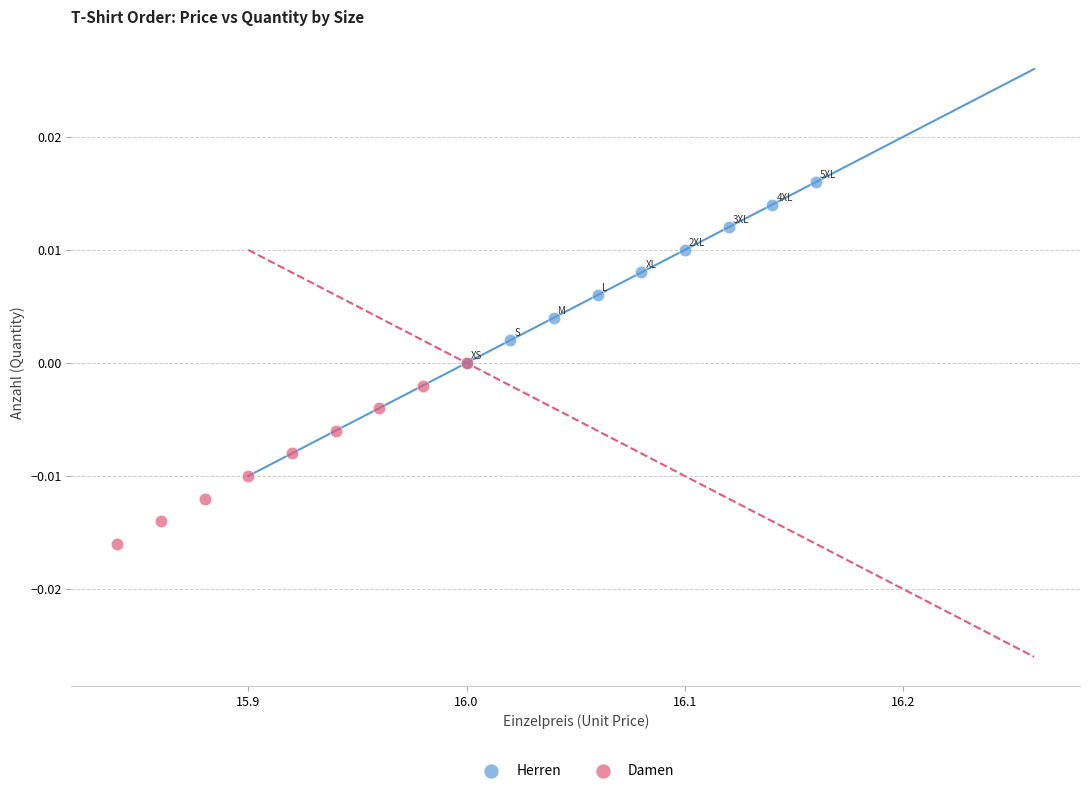

Which series contains the highest Y value?

Herren